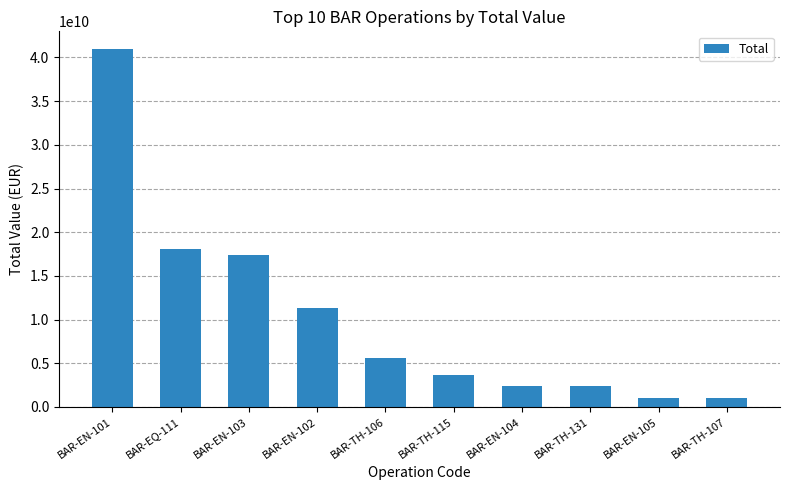

The value at BAR-EN-102 is 11303172632.7. True or false?

True